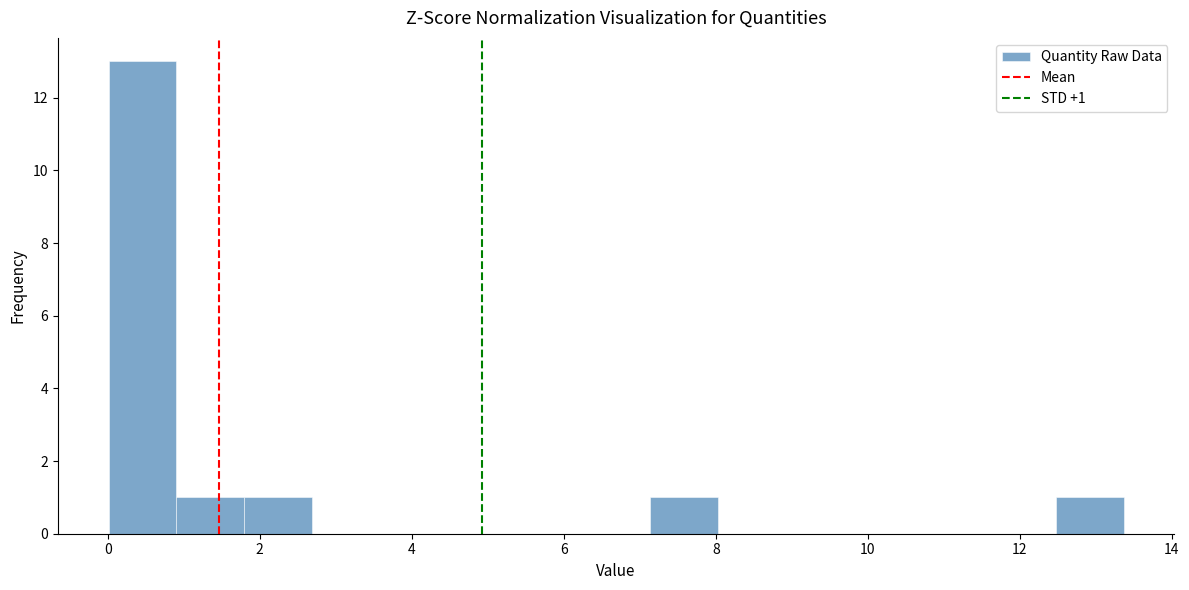

Which range on the x-axis has the tallest bar?

0.0 to 1.0